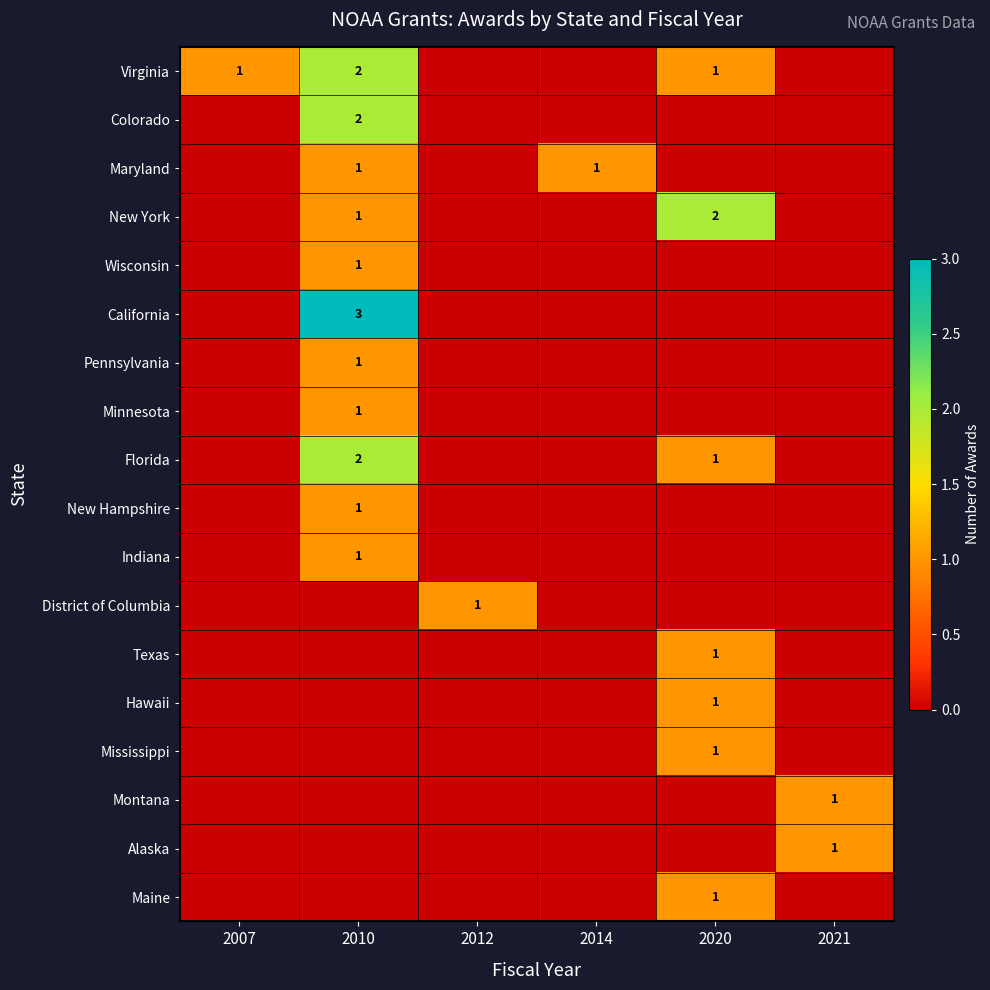

The Montana series shows 2 at 2021. True or false?

False